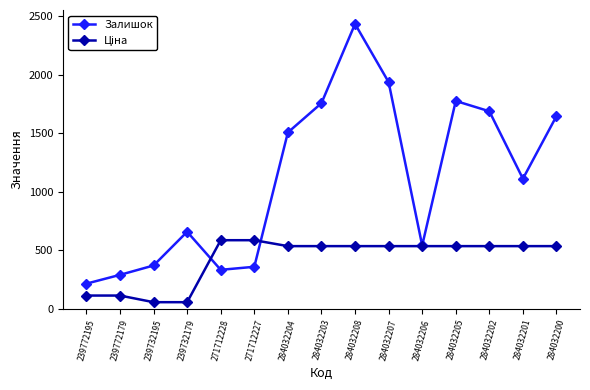

What is the maximum value shown in the chart?

2433.0